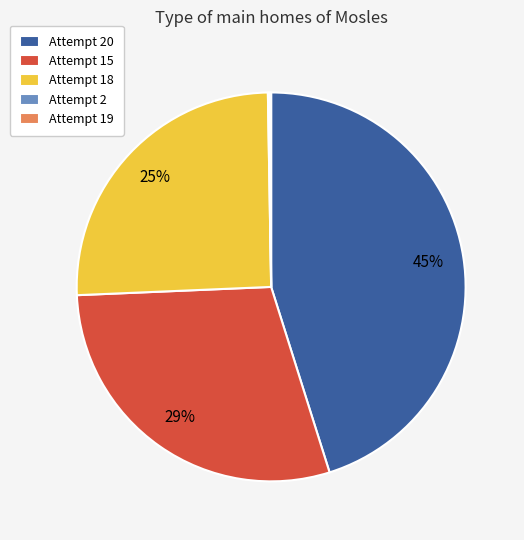

True or false: Attempt 15 accounts for 29% of the total.

True